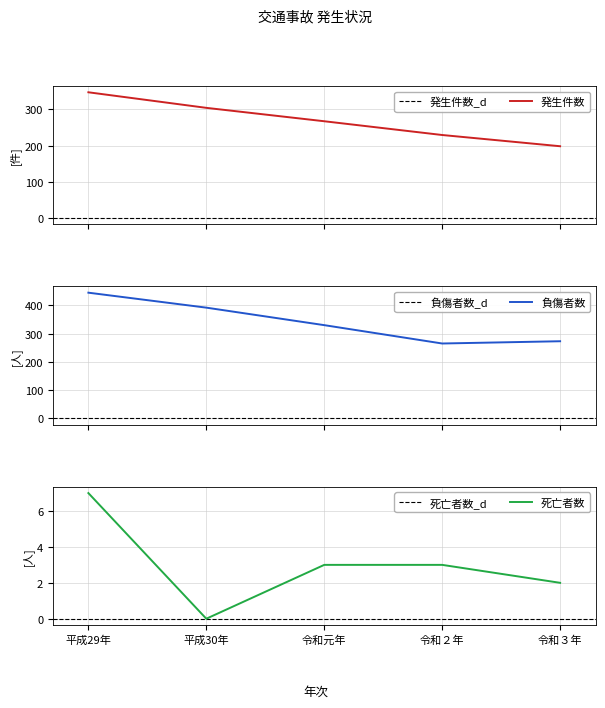

Where is 発生件数 nearest to the value 272?

令和元年